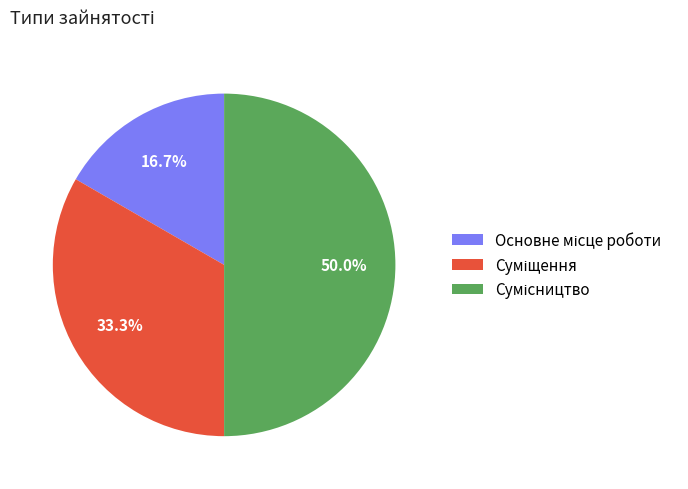

Which category has the biggest portion of the pie?

Сумісництво